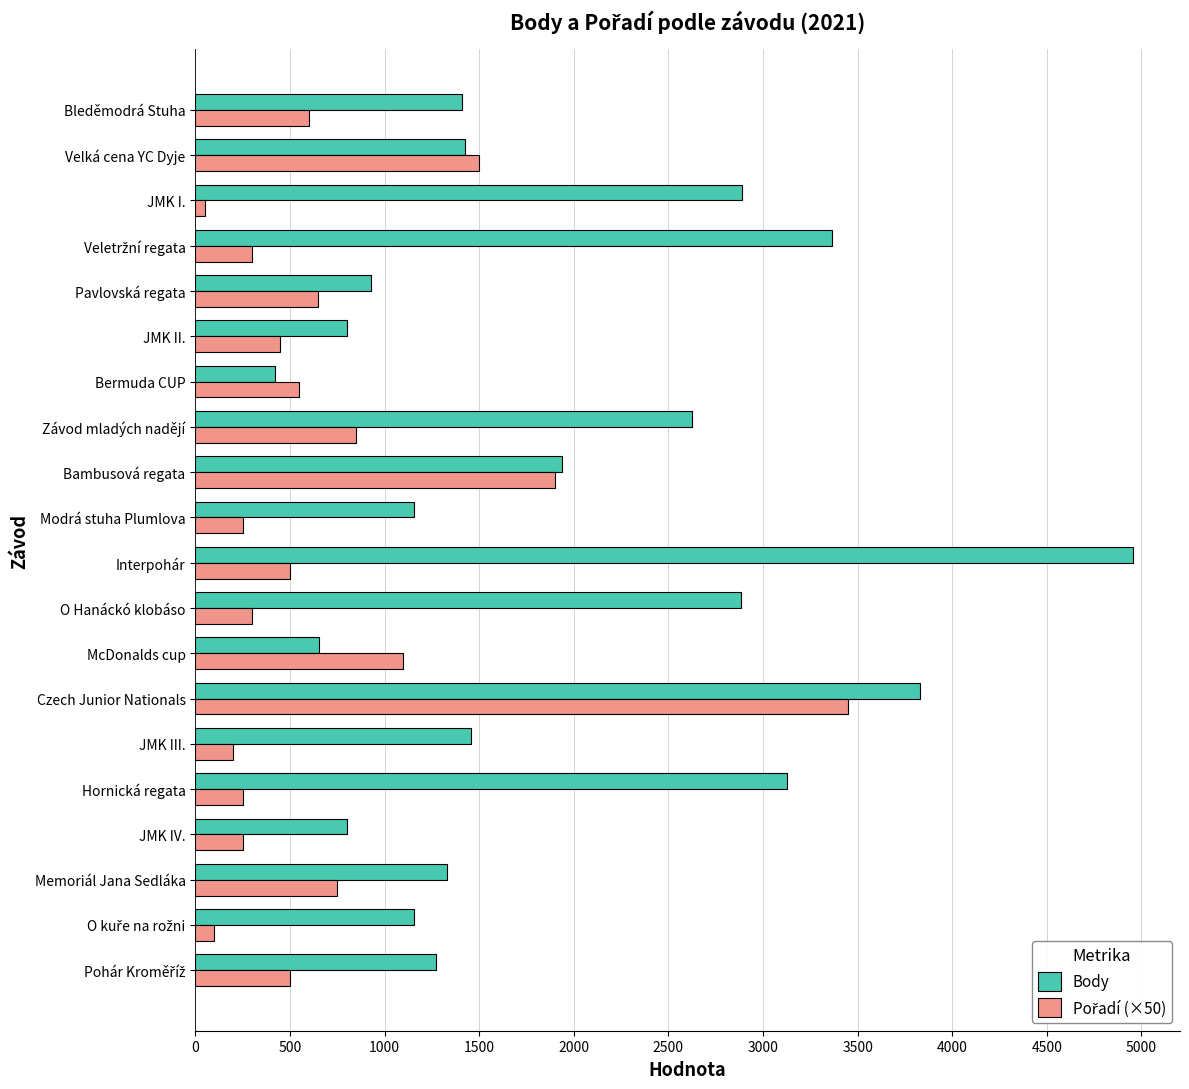

What is the maximum value for Body?

4956